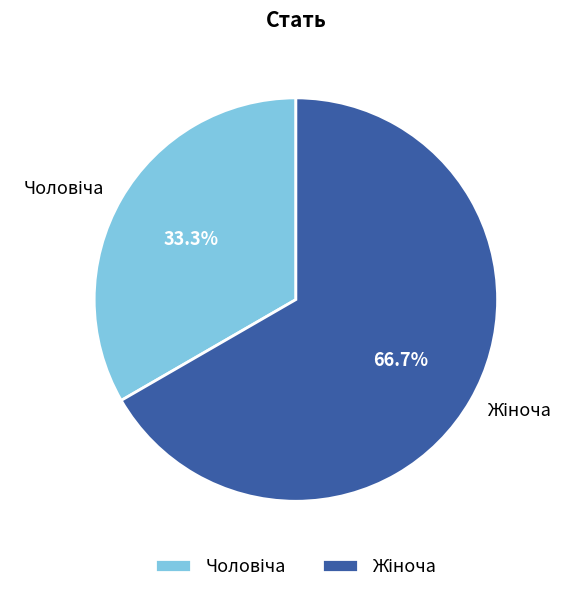

Is there a majority slice in this chart?

Yes